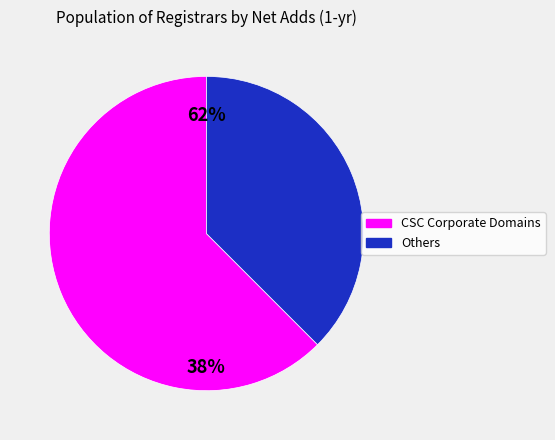

True or false: CSC Corporate Domains, Inc. accounts for 62% of the total.

True